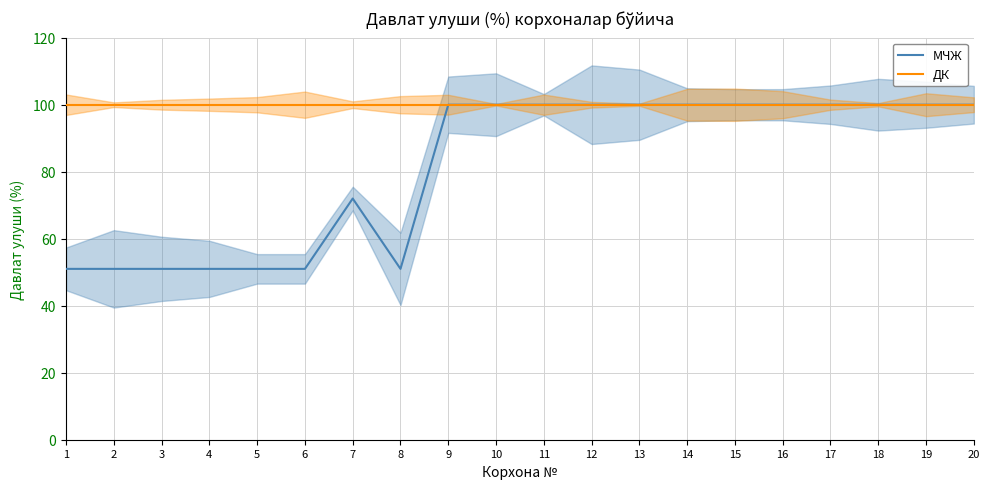

Between 8 and 7, which is larger?

7